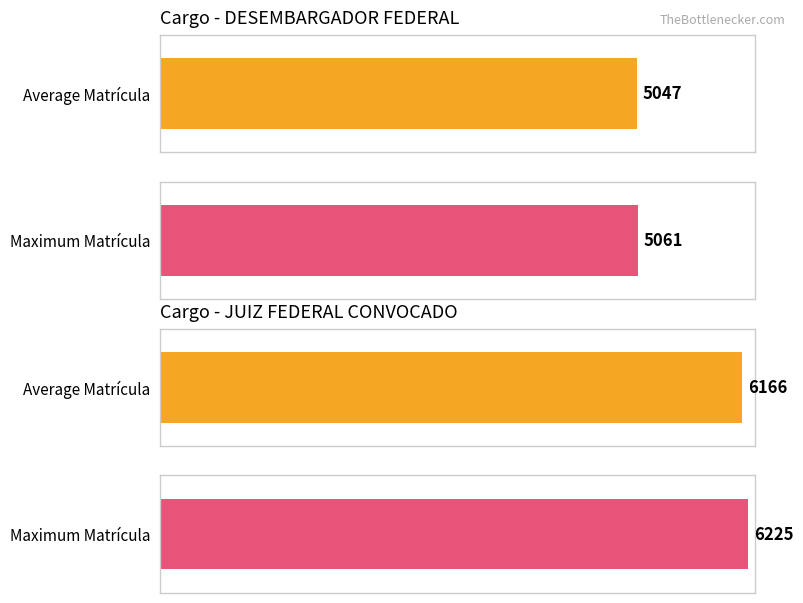

Between 6 and 8, which is larger?

8